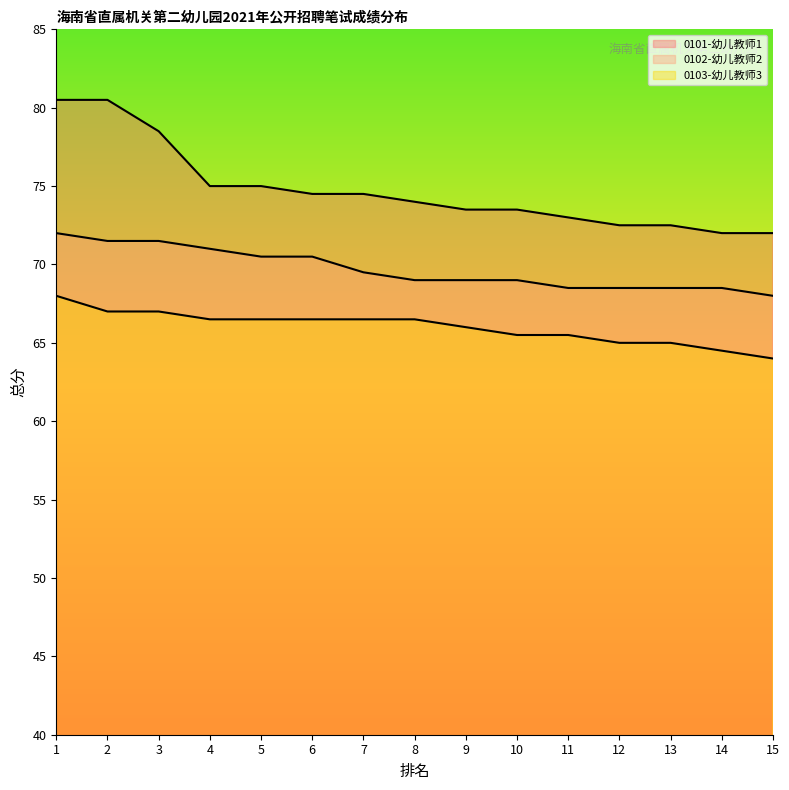

True or false: 0101-幼儿教师1 and 0103-幼儿教师3 cross at least once.

False